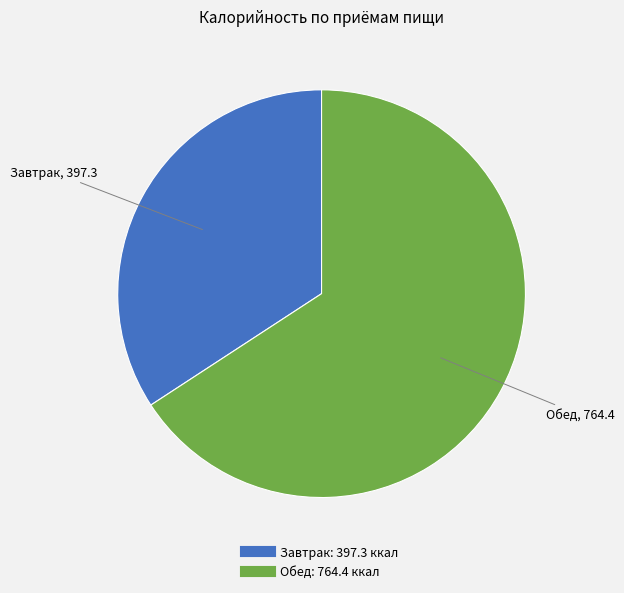

The Завтрак slice represents 34% of the pie. True or false?

True